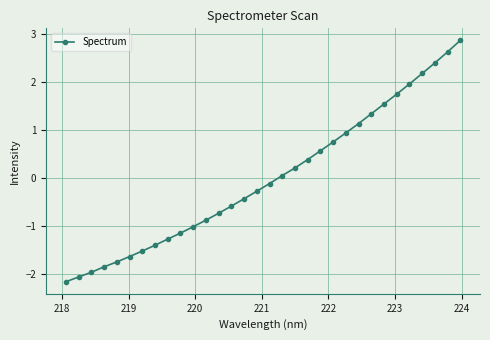

What is the difference between the maximum and minimum values?

5.0